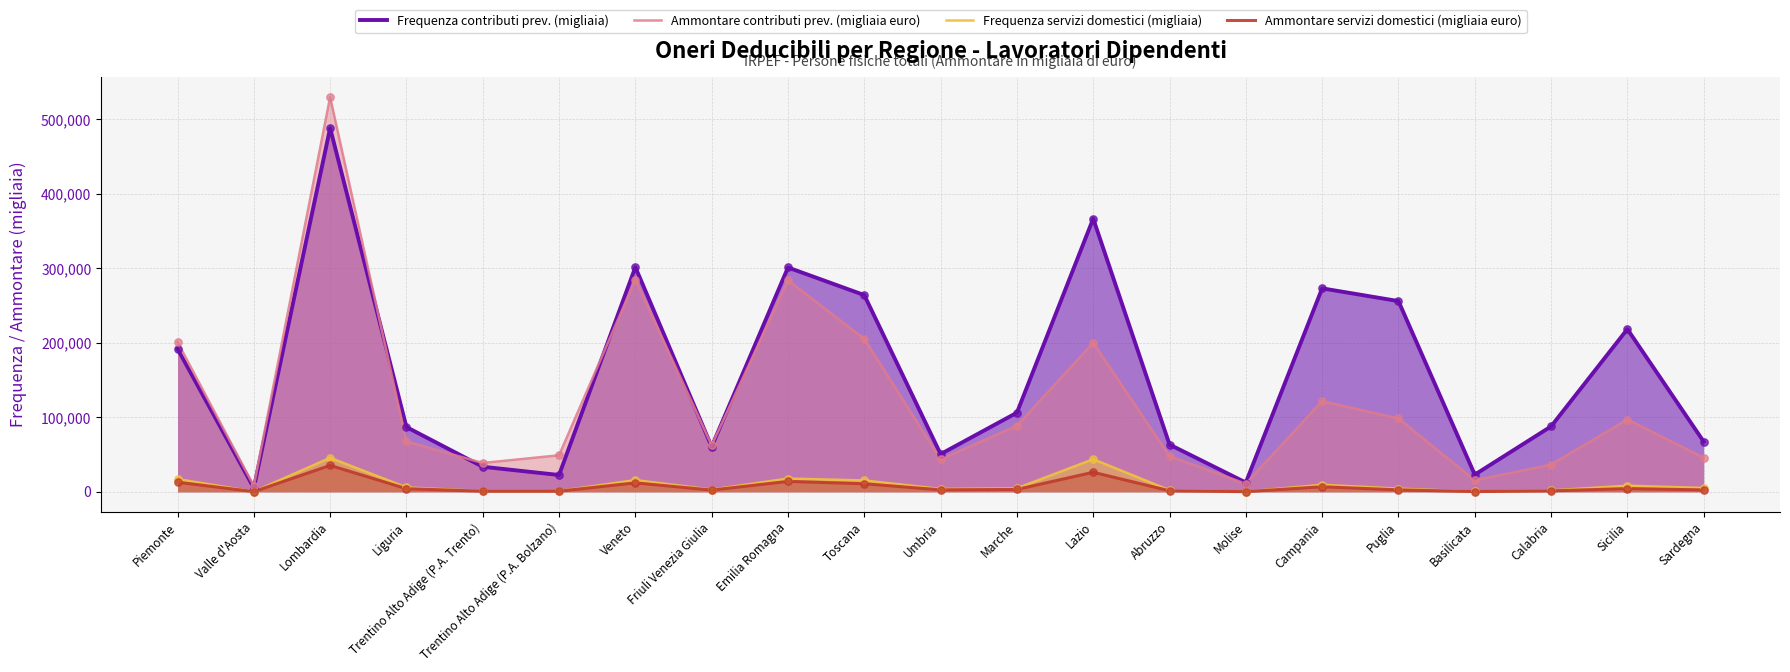

Which series has the largest total across all categories?

Frequenza contributi prev. (migliaia)